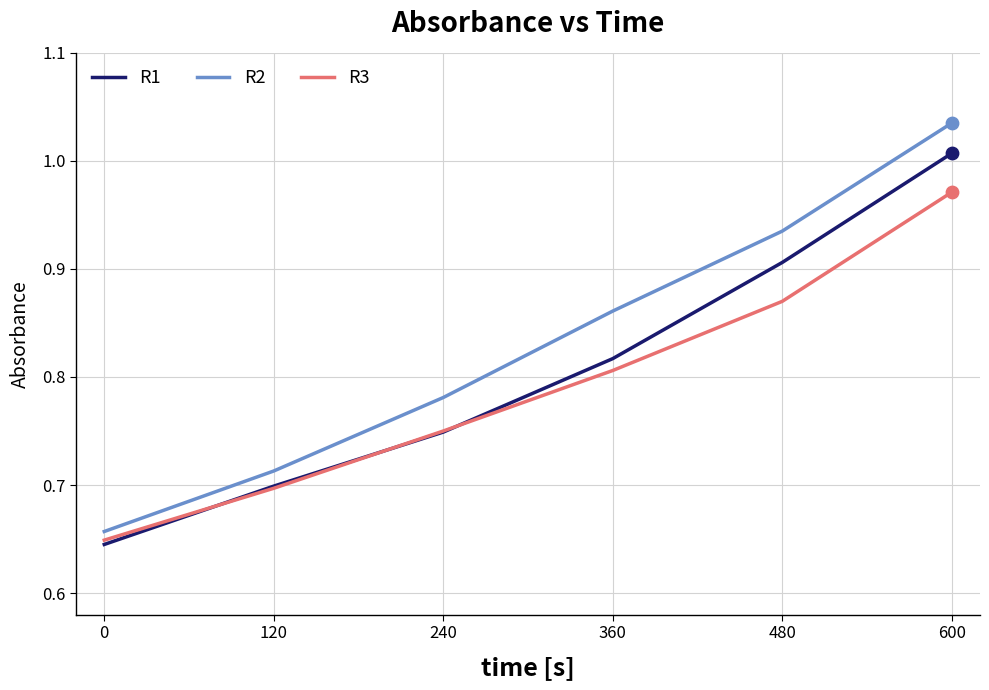

Which series has the widest spread of values?

R2